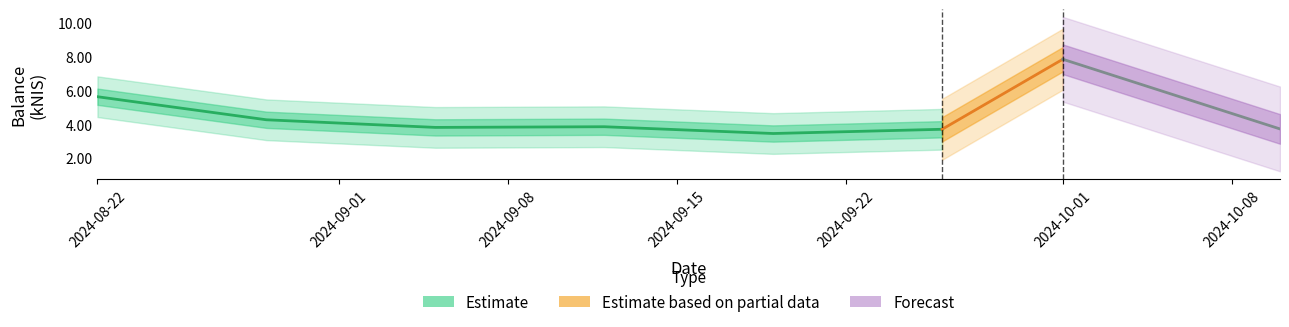

What value does the data have at 2024-09-26?

3.7